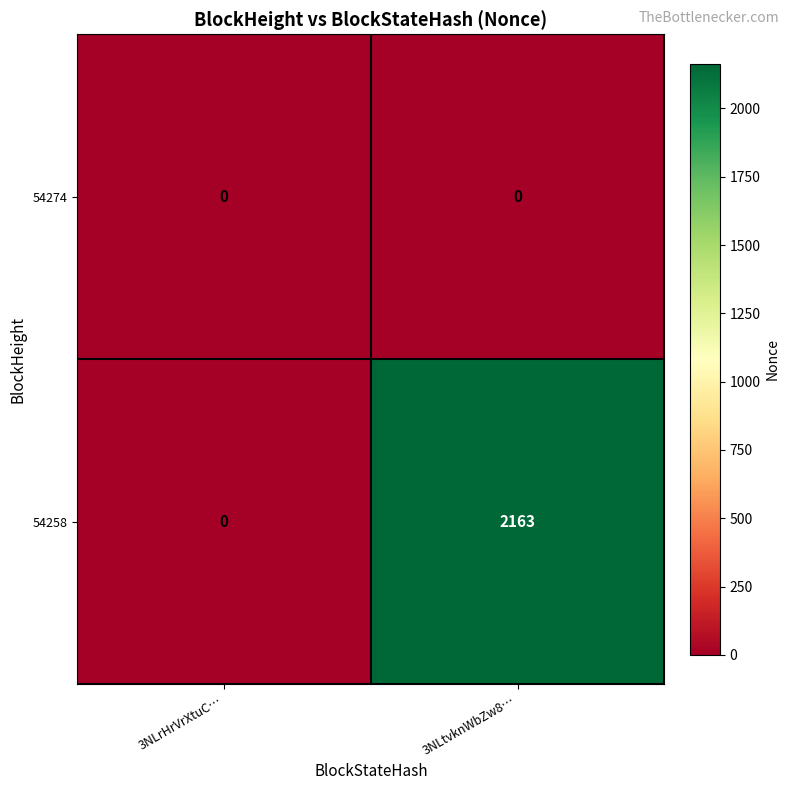

Count the number of data series in this chart.

2